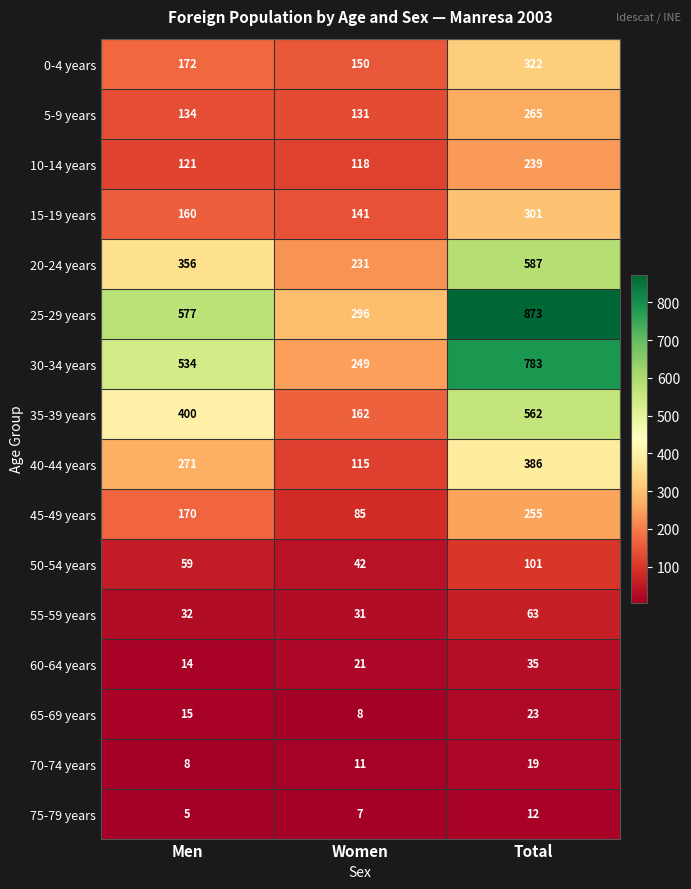

What is the approximate value of 60-64 years at Total, to the nearest 10?

40